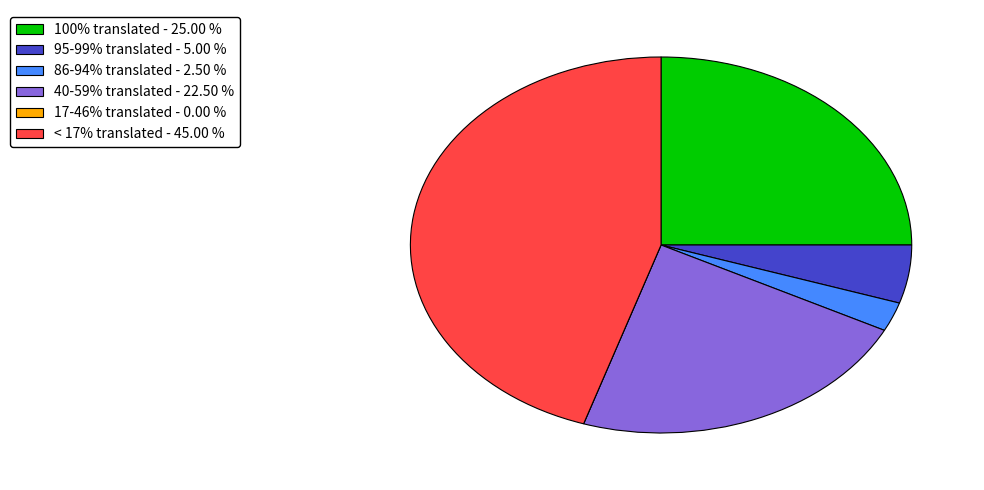

Does any single category account for the majority?

No